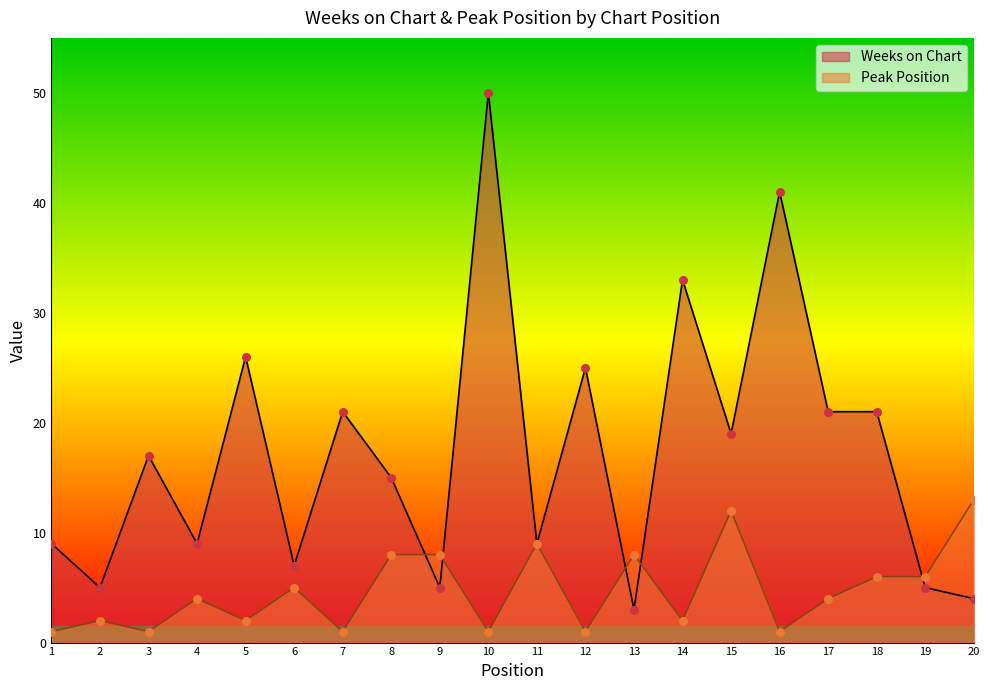

Which series contains the lowest Y value?

Peak Position